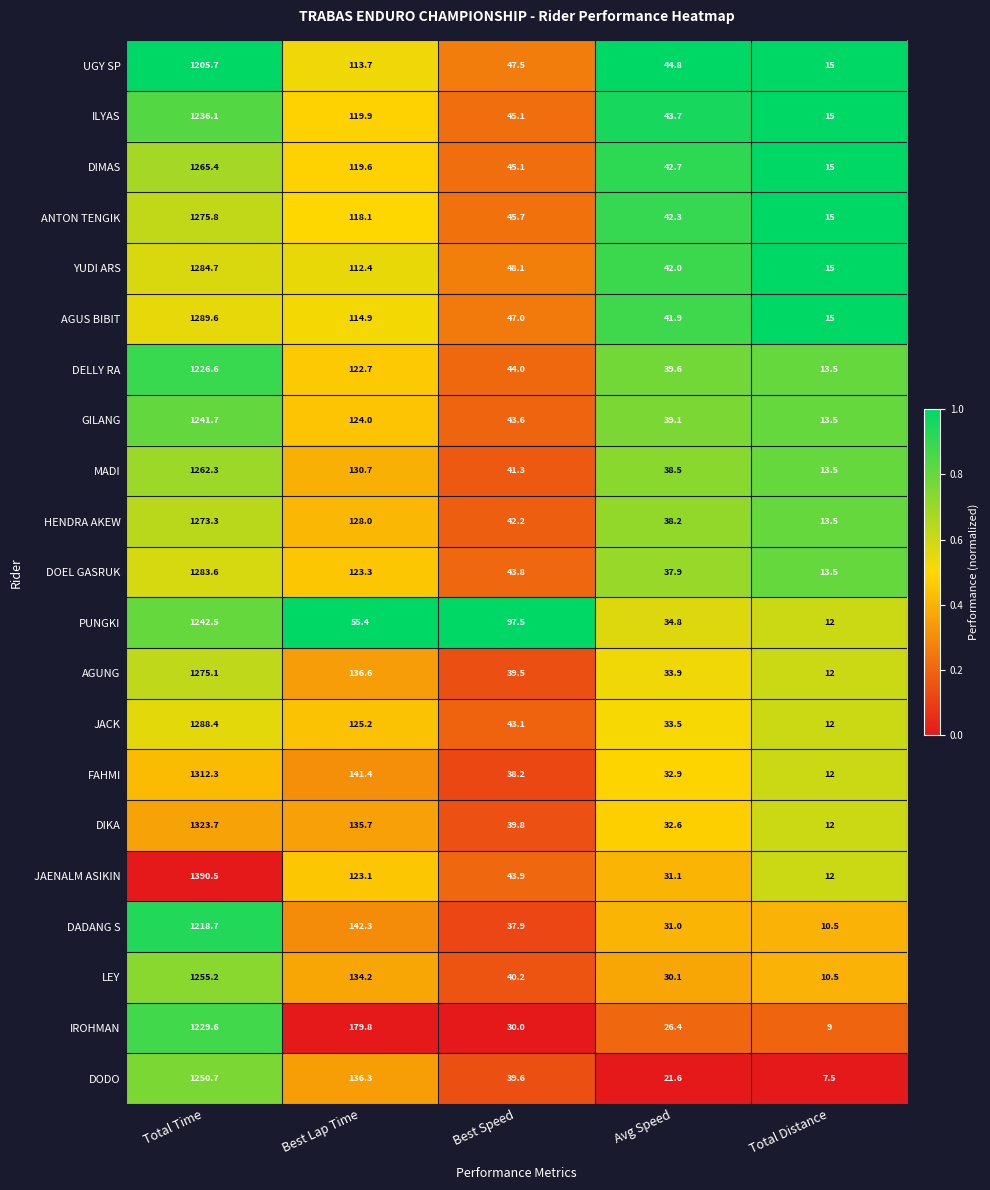

At Best Lap Time, list the series in order from largest to smallest.

IROHMAN, DADANG S, FAHMI, AGUNG, DODO, DIKA, LEY, MADI, HENDRA AKEW, JACK, GILANG, DOEL GASRUK, JAENALM ASIKIN, DELLY RA, ILYAS, DIMAS, ANTON TENGIK, AGUS BIBIT, UGY SP, YUDI ARS, PUNGKI